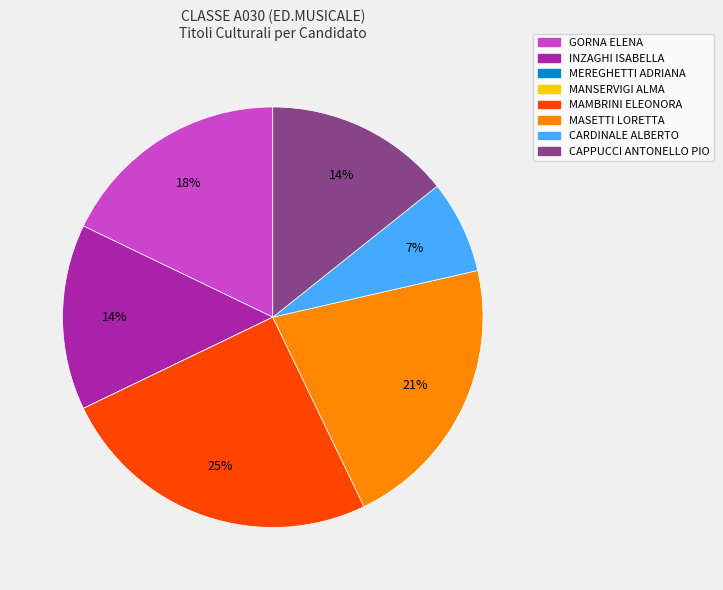

The CARDINALE ALBERTO slice represents 7% of the pie. True or false?

True